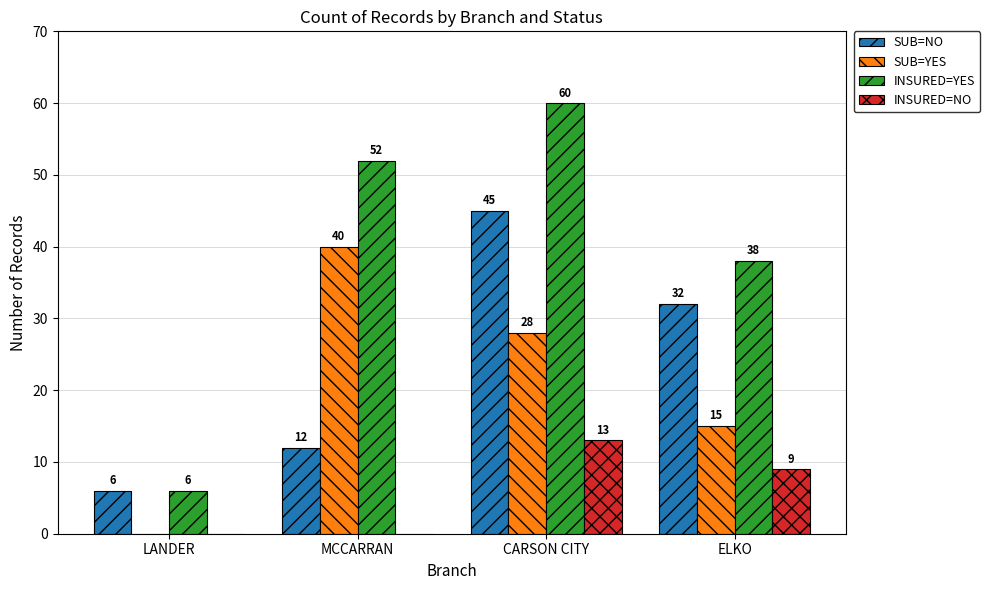

At which label is SUB=NO closest to 25?

ELKO